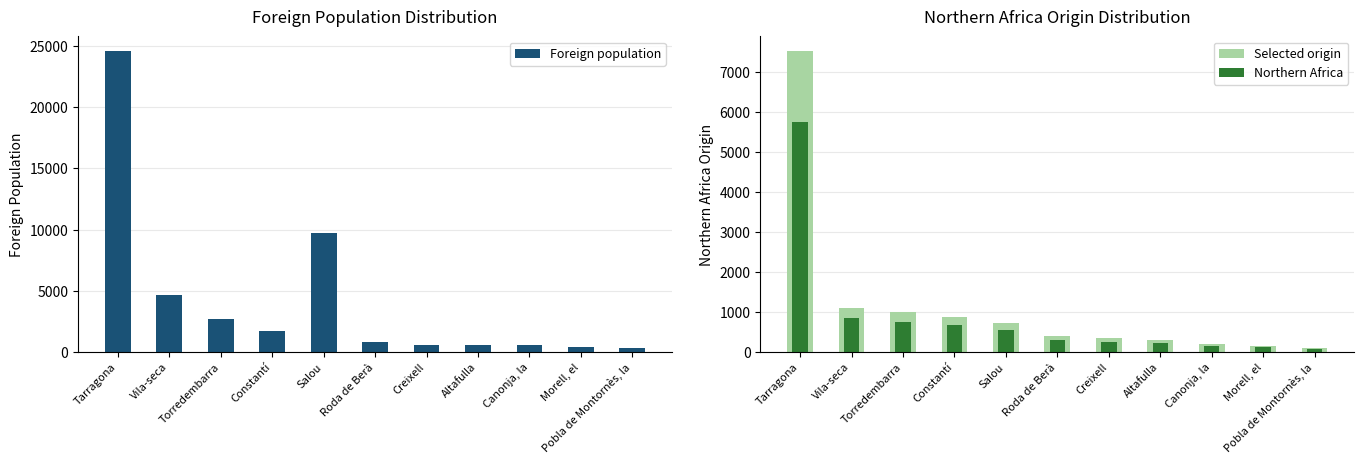

What is the value of the Selected origin bar at the 5th from the left?

725